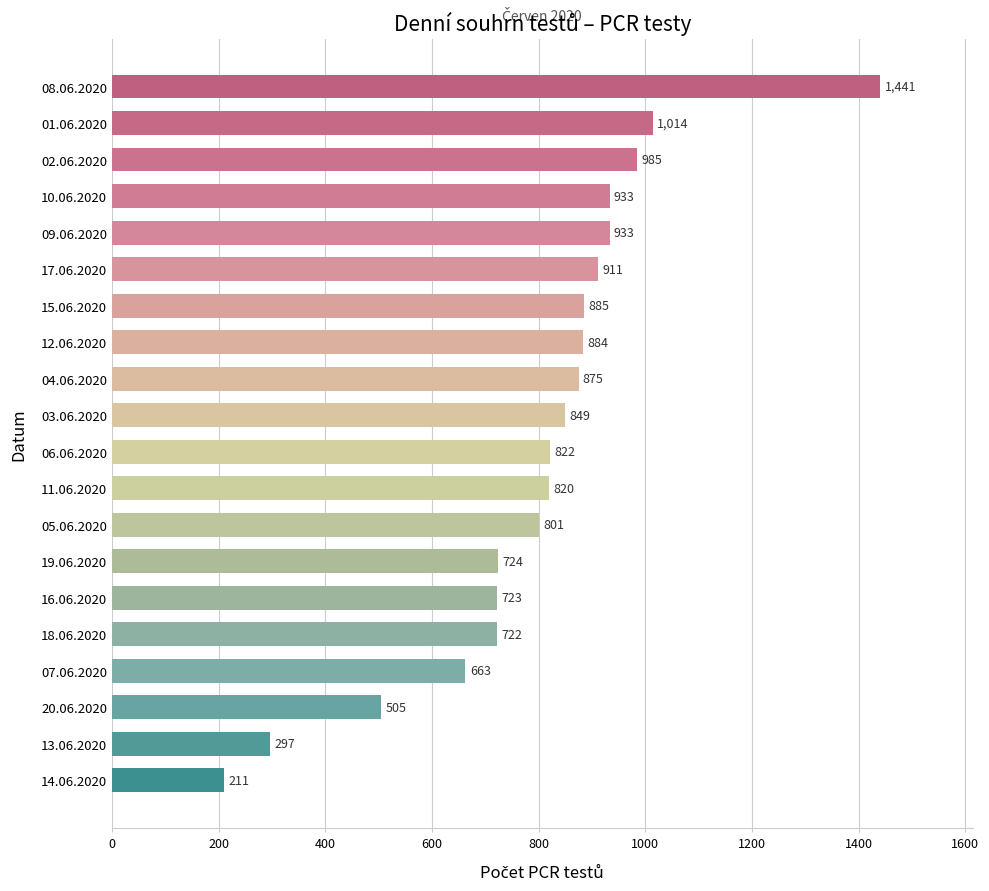

What is the difference between the second highest and second lowest values?

717